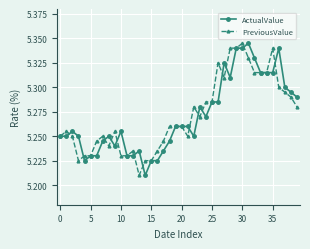

At how many categories does at least one series exceed 5?

40